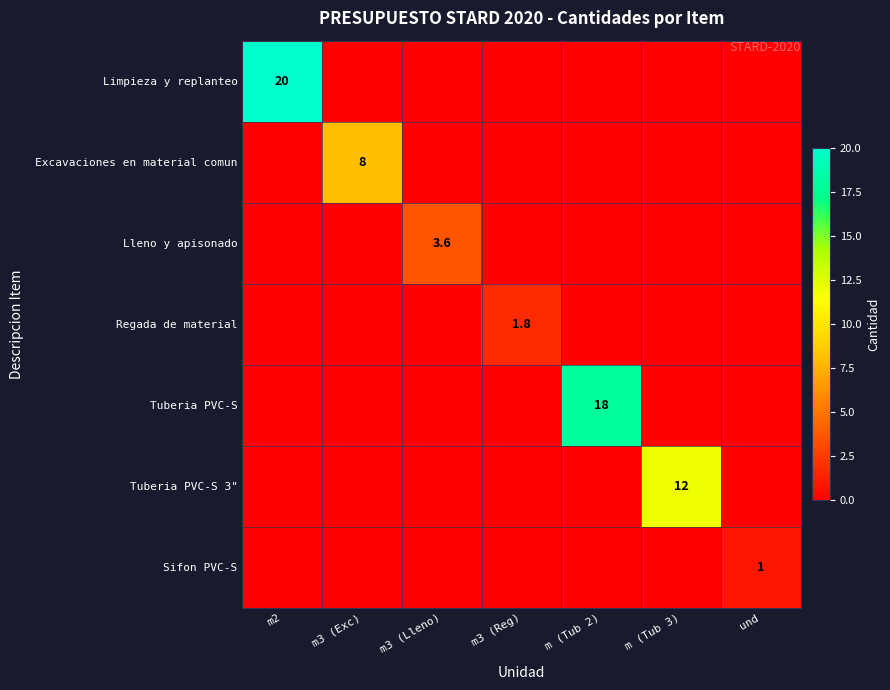

The value of Excavaciones en material comun at m3 (Exc) is 8.0. True or false?

True